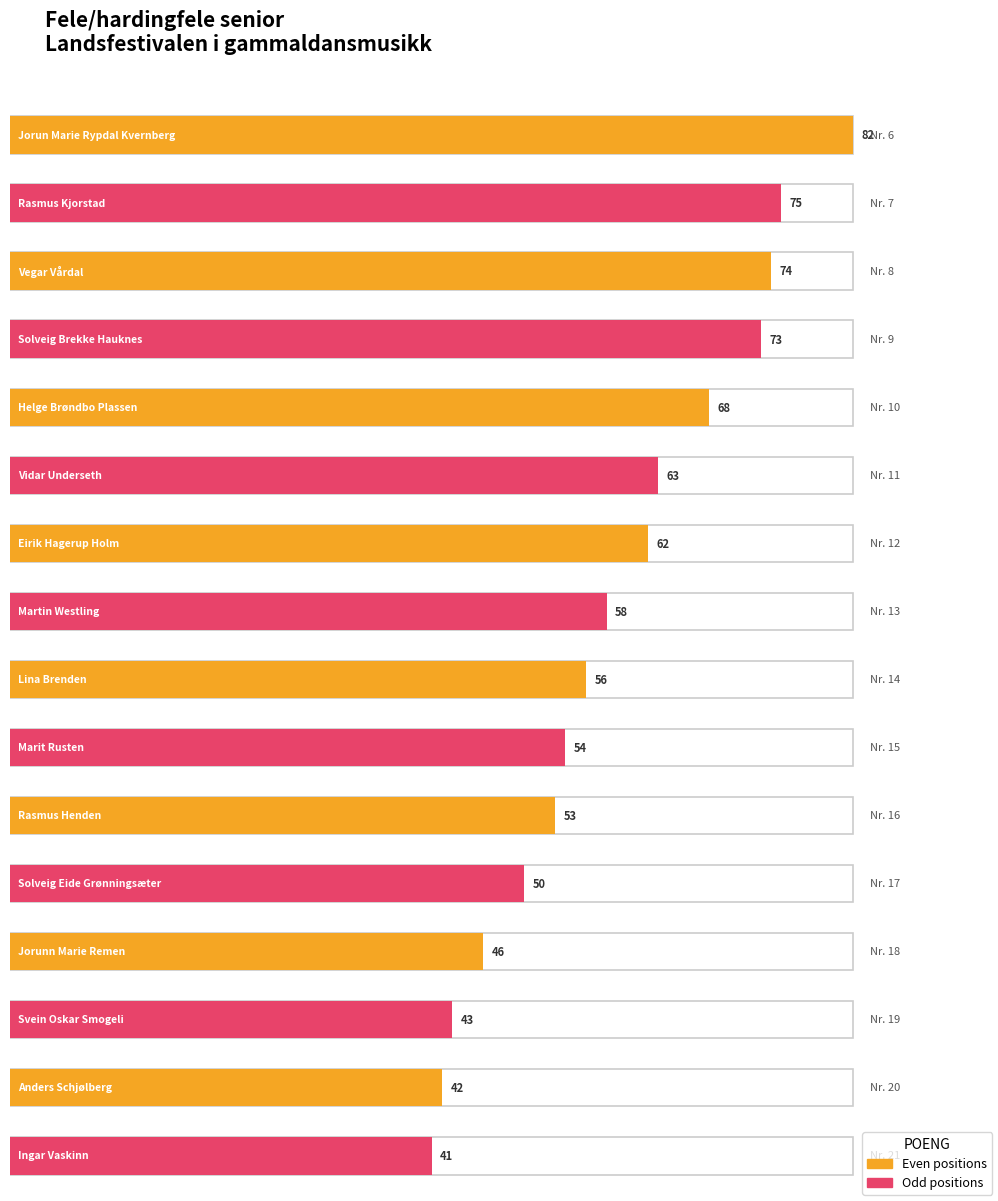

What is the ratio of the value at Vidar Underseth to the value at Eirik Hagerup Holm?

1.0